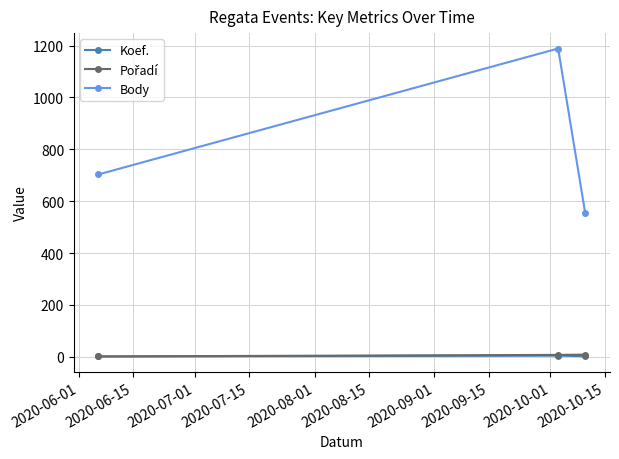

Which series has the largest total across all categories?

Body